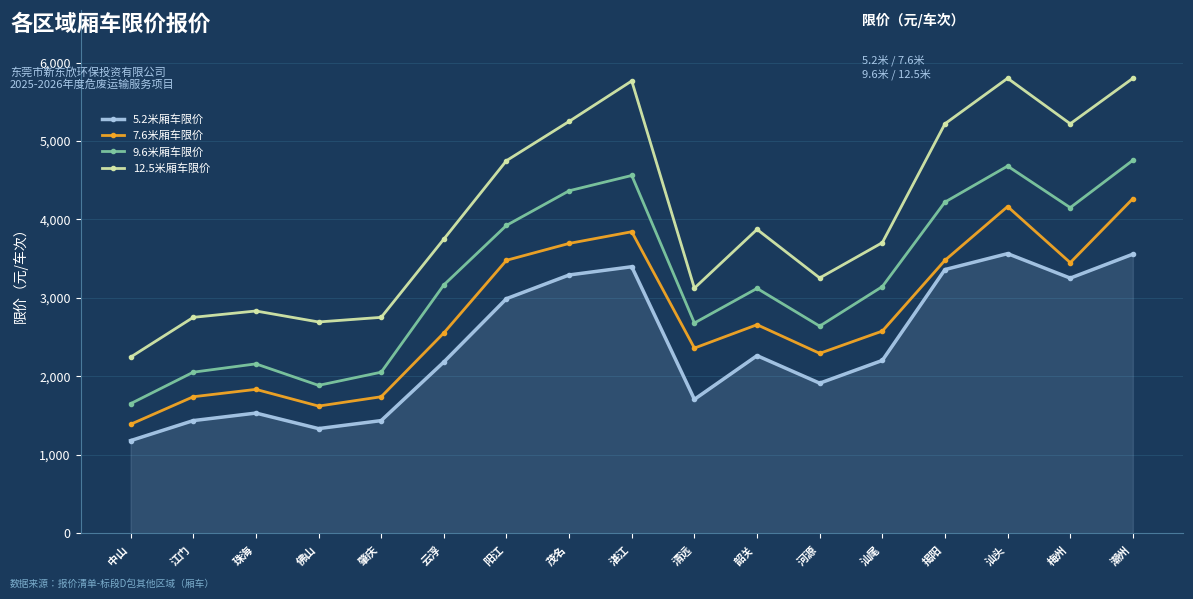

What is the total value across all series at 江门?

7985